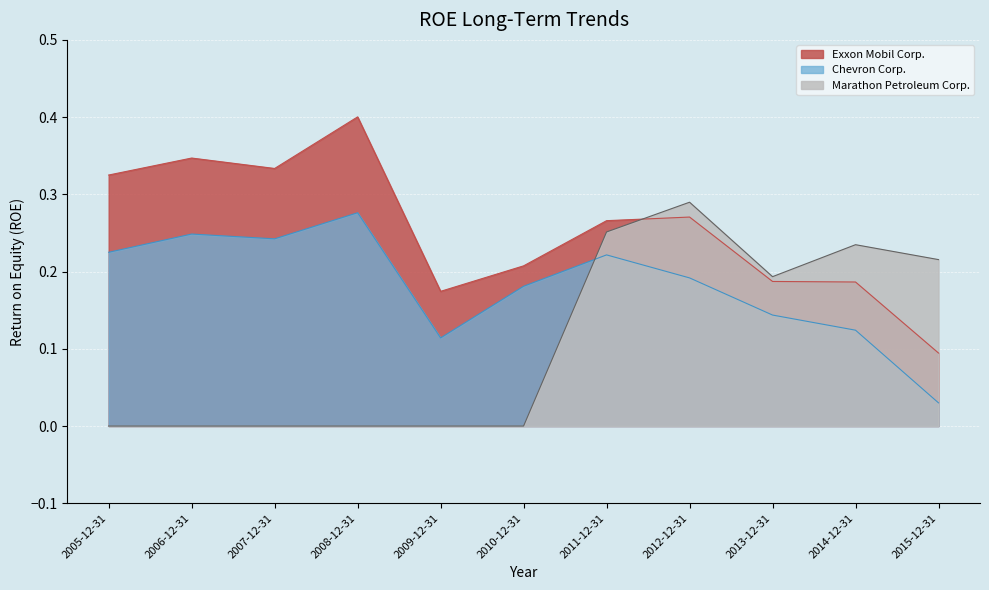

True or false: Chevron Corp. and Exxon Mobil Corp. intersect in this chart.

False